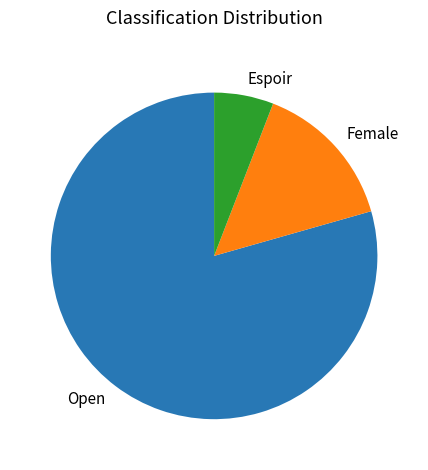

Do Female and Espoir together represent more than half of the pie?

No